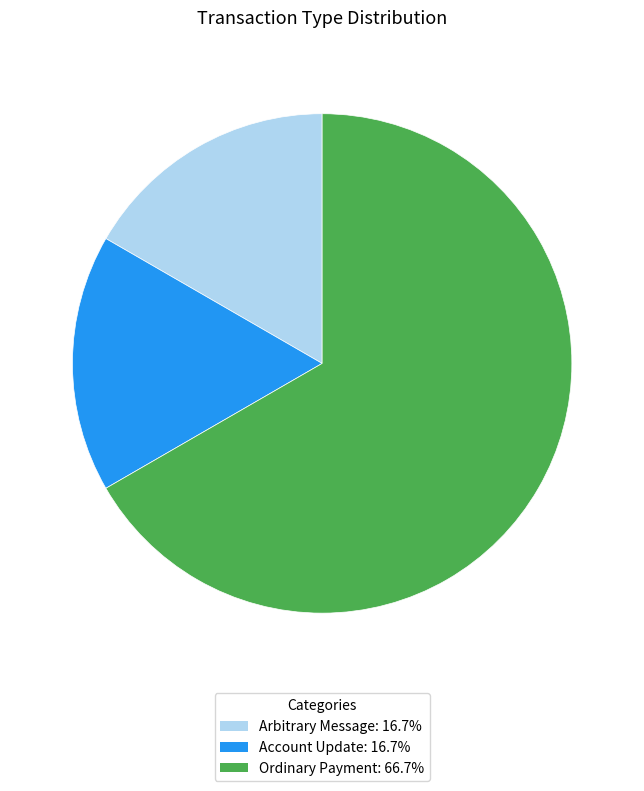

What is the ratio of the value at Arbitrary Message: 16.7% to the value at Ordinary Payment: 66.7%?

0.3